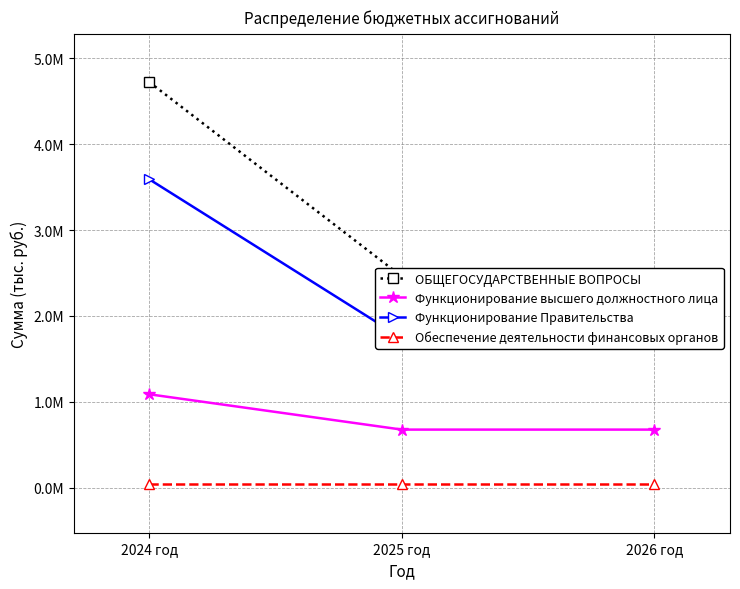

At which label does ОБЩЕГОСУДАРСТВЕННЫЕ ВОПРОСЫ first exceed 2459200?

2024 год